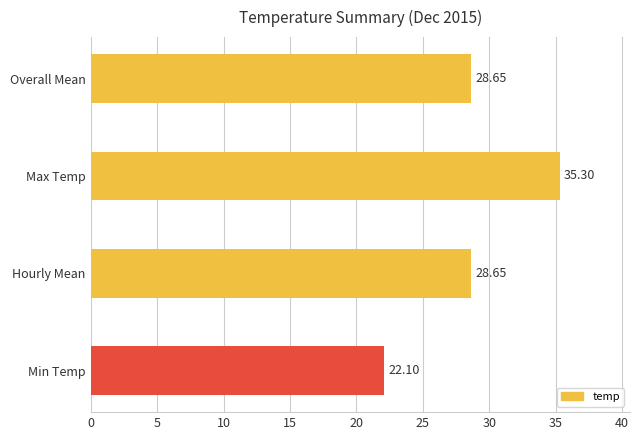

Which category has the highest value across all series?

Max Temp